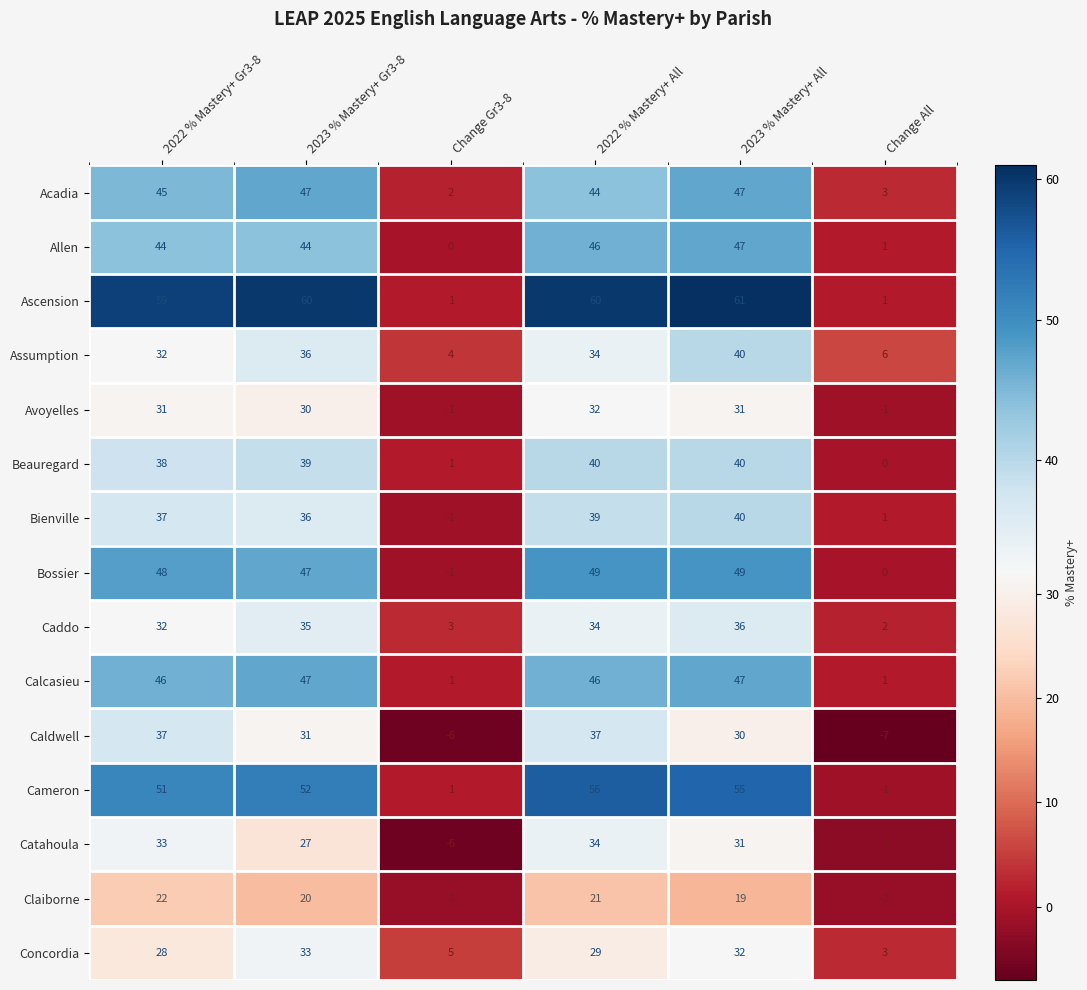

How many series are shown in this chart?

15